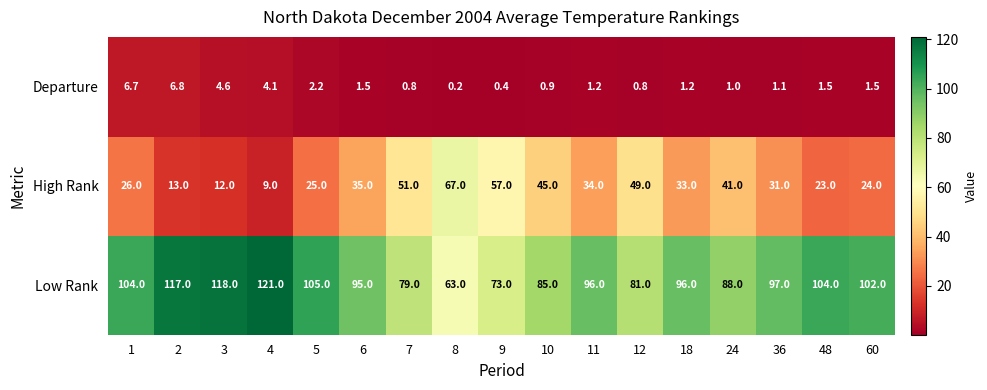

What is the difference between the highest and lowest values at 10?

84.1